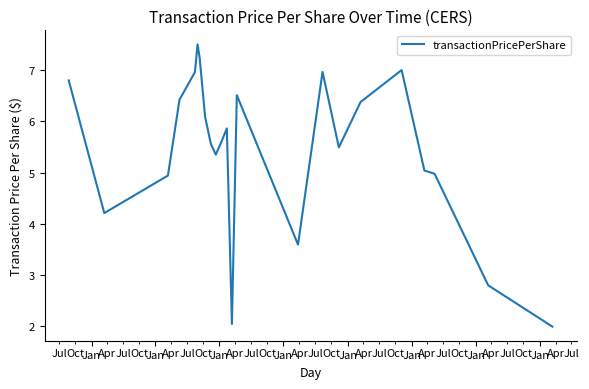

What is the difference between the maximum and minimum values?

5.5